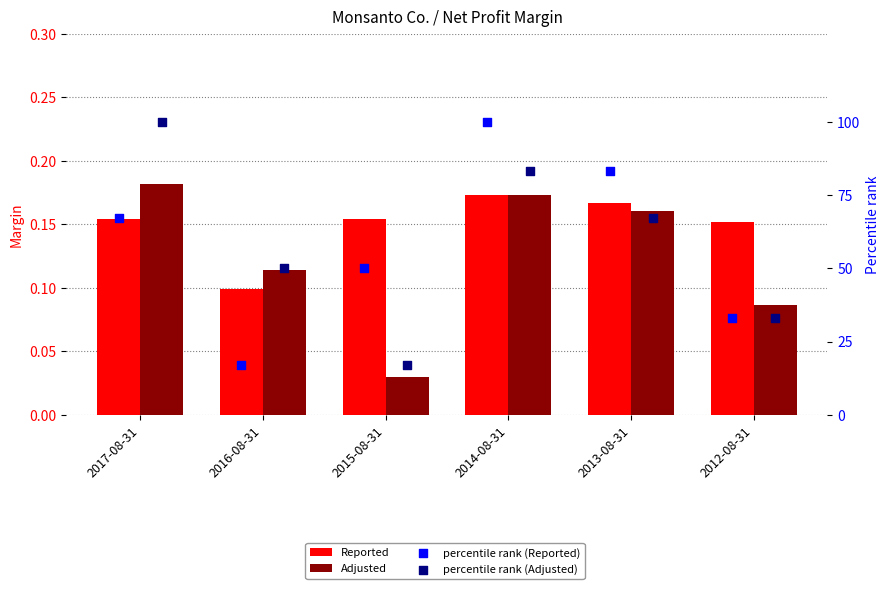

What is the total value across all series at 2015-08-31?

67.2